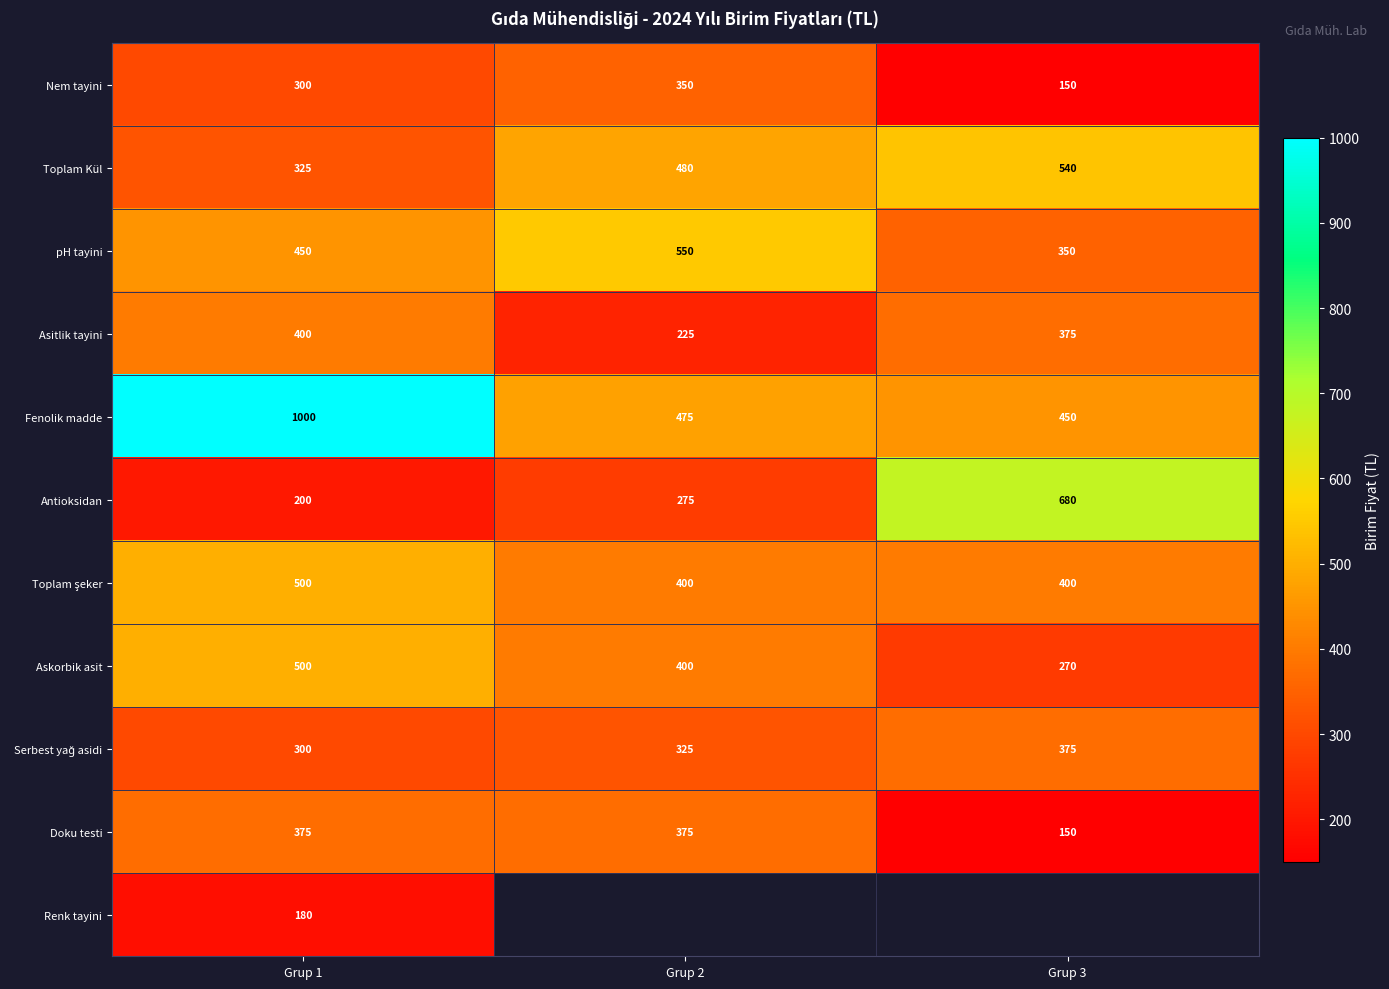

Is the value of Fenolik madde at Grup 3 greater than the value of Nem tayini at Grup 1?

Yes